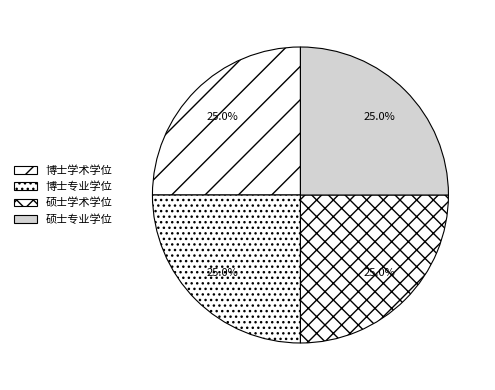

How many slices are in this pie chart?

4